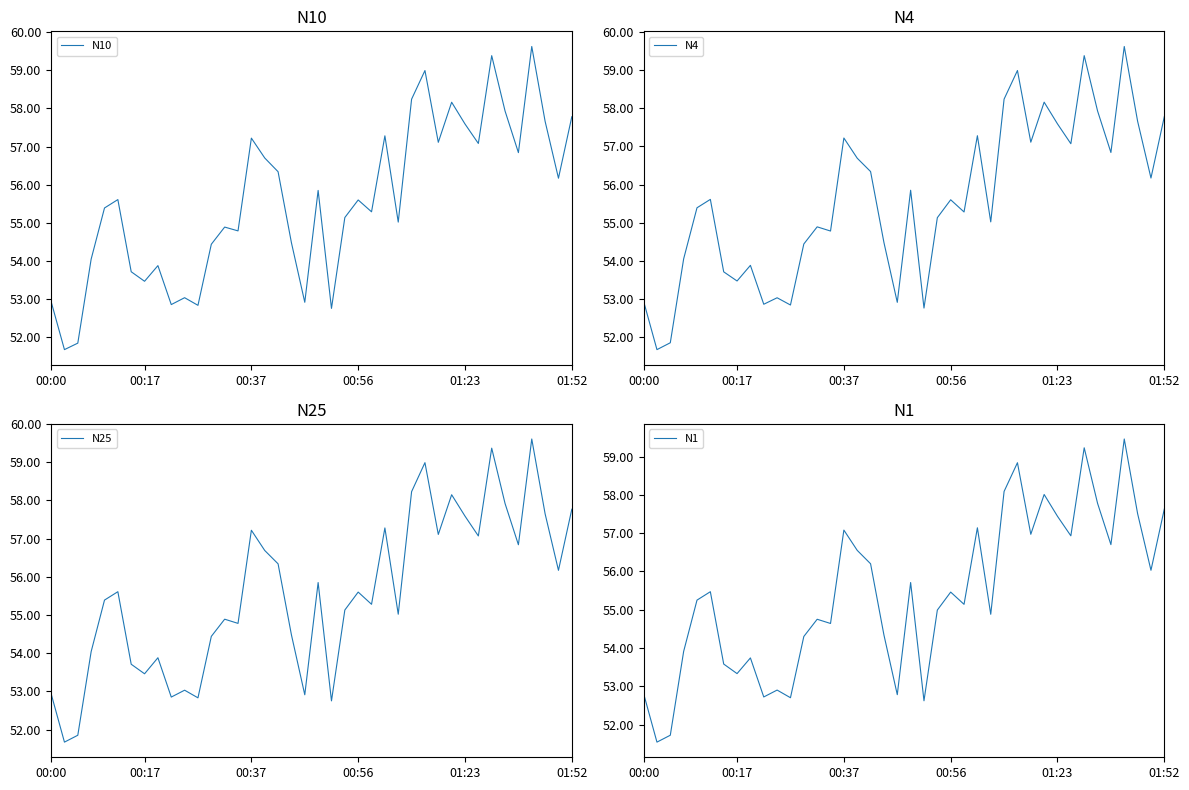

Which has a higher value, 16 or 23?

16